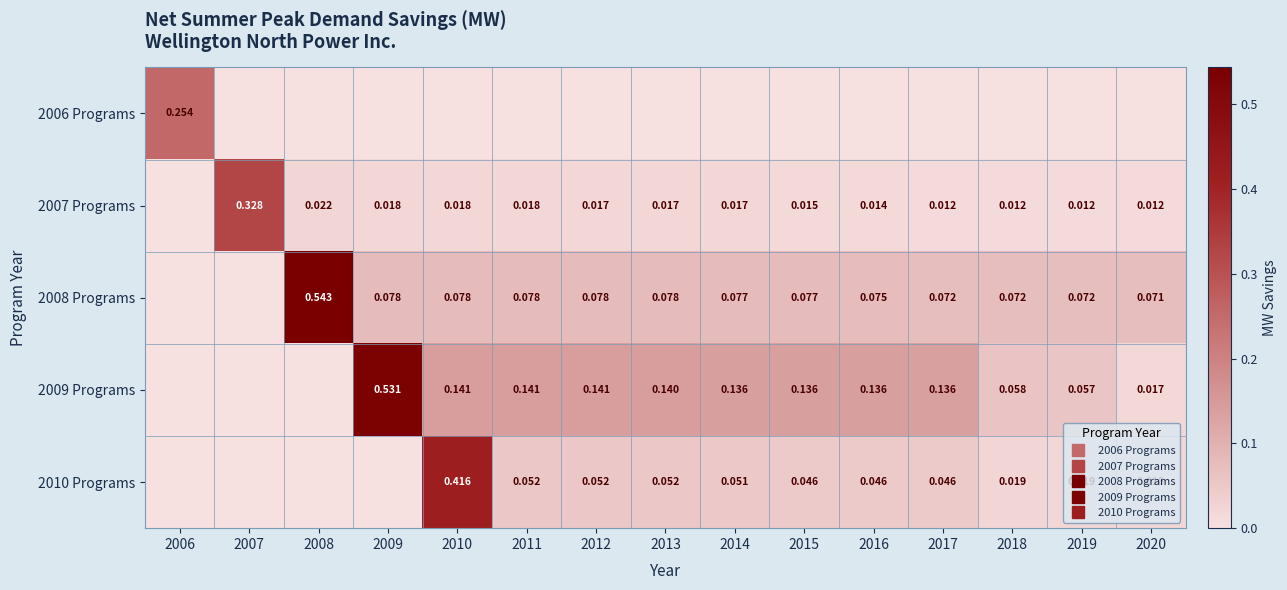

Is the value of 2006 Programs at 2017 greater than the value of 2007 Programs at 2016?

No